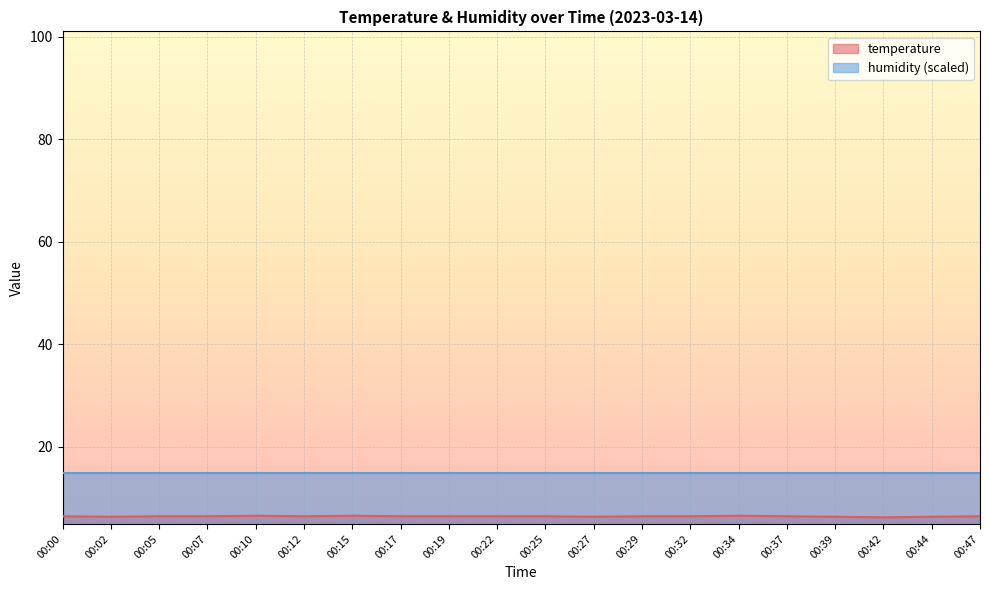

The value at 00:02 is 6.4. True or false?

True